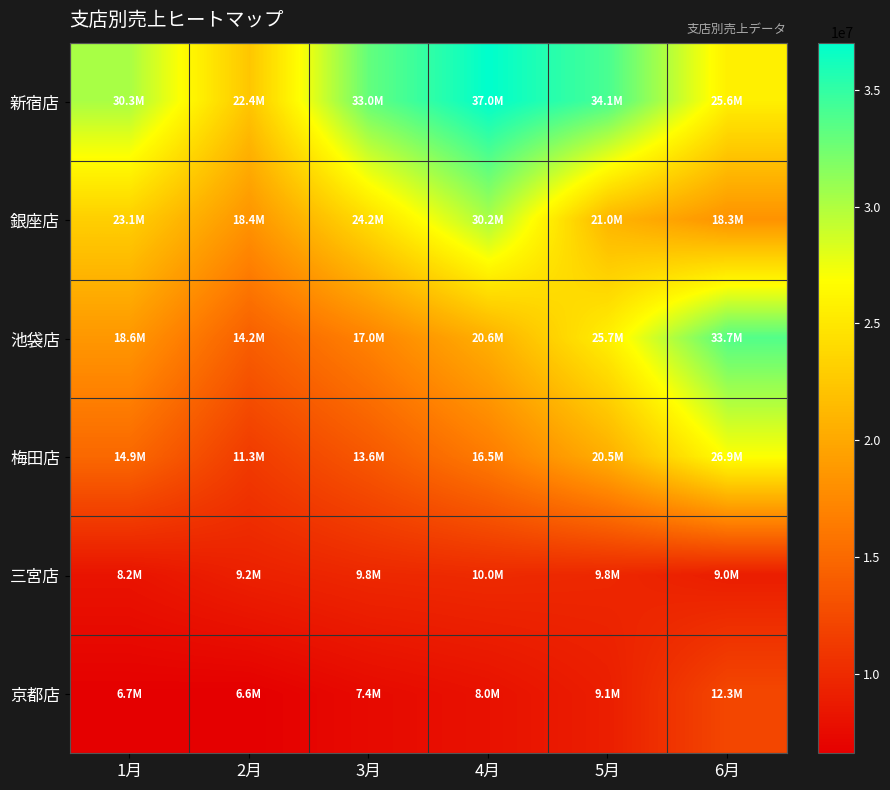

At how many categories does at least one series exceed 29470368?

5